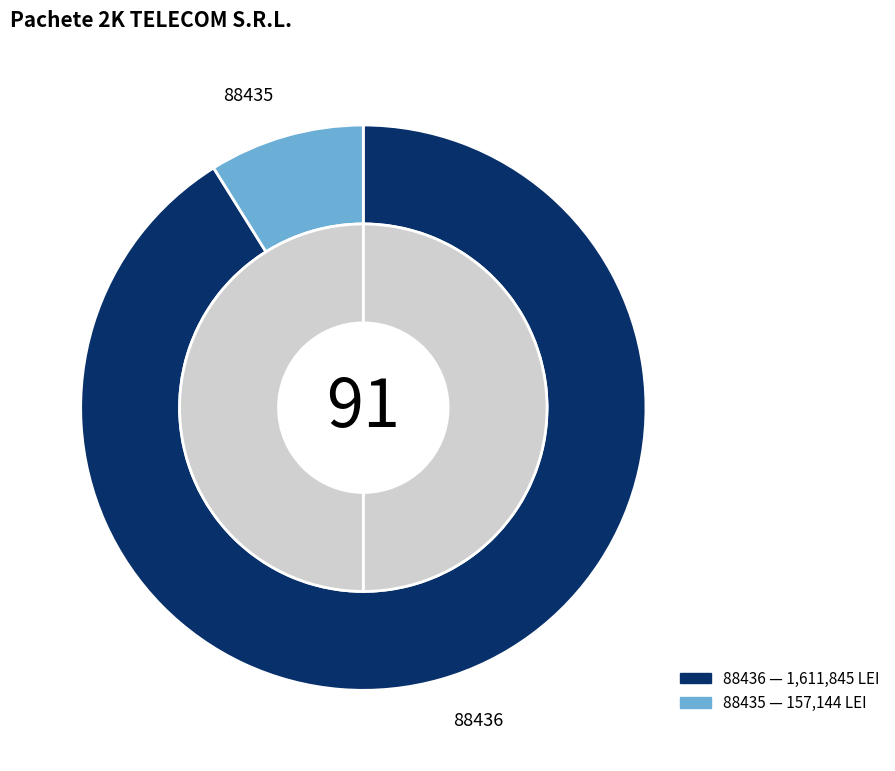

Count the number of slices in the pie.

2